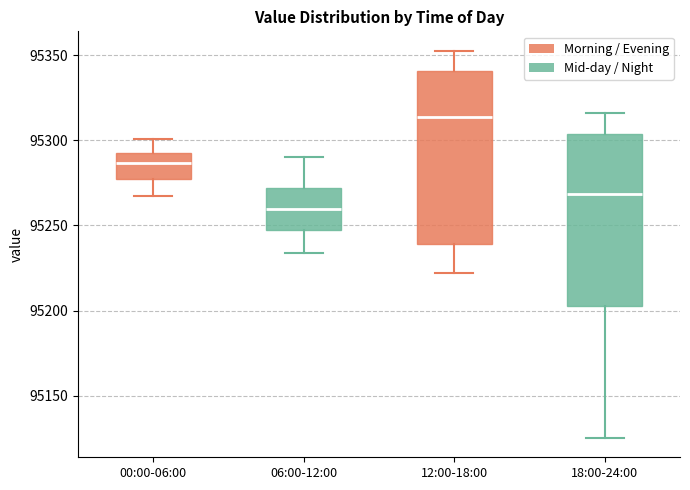

Reading left to right, transcribe this box plot: for each box, give where its median line is, the range the box spans, and where its two whiskers end, as read against the y-axis. The values are not printed on the chart, so give them approximately, as read against the axis.

00:00-06:00: median 95285, box 95275 to 95295, whiskers 95270 to 95300
06:00-12:00: median 95260, box 95245 to 95270, whiskers 95235 to 95290
12:00-18:00: median 95315, box 95240 to 95340, whiskers 95220 to 95355
18:00-24:00: median 95270, box 95205 to 95305, whiskers 95125 to 95315